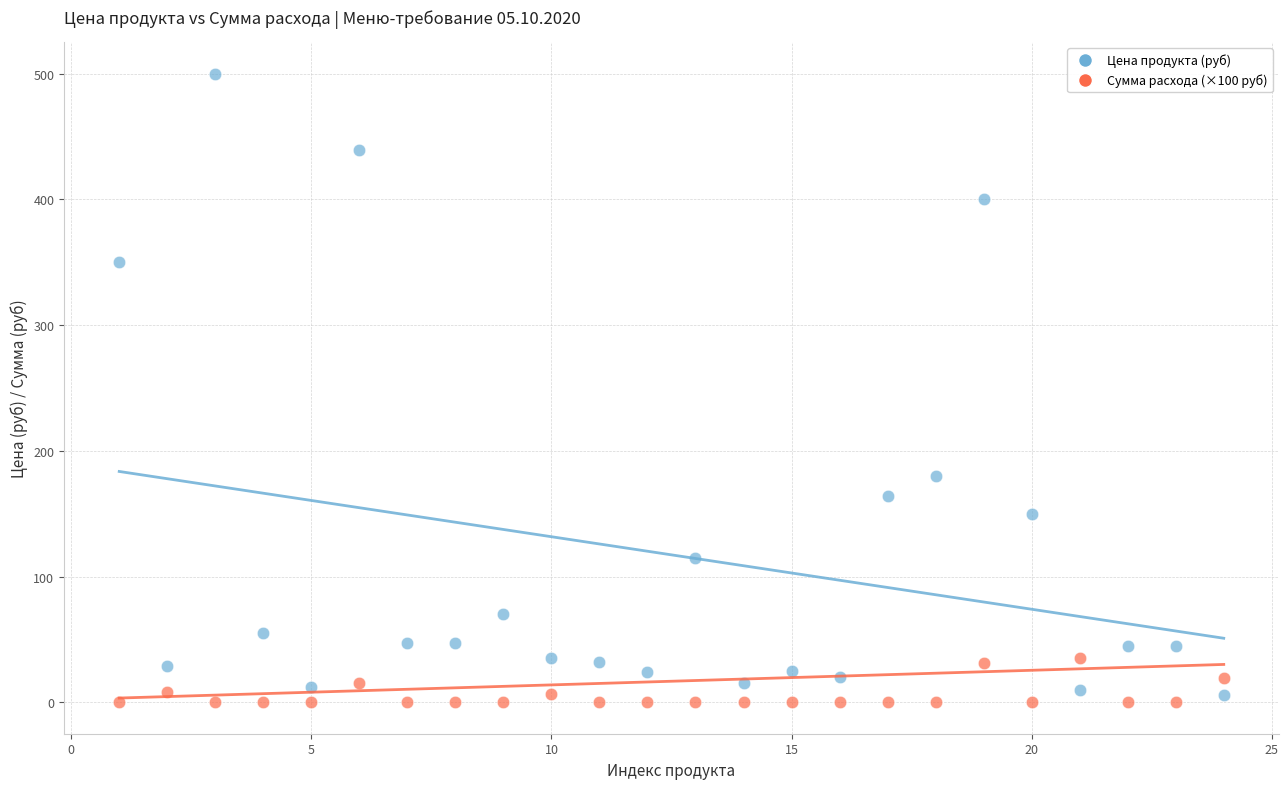

Which series has the largest Y range (max minus min)?

Цена продукта (руб)